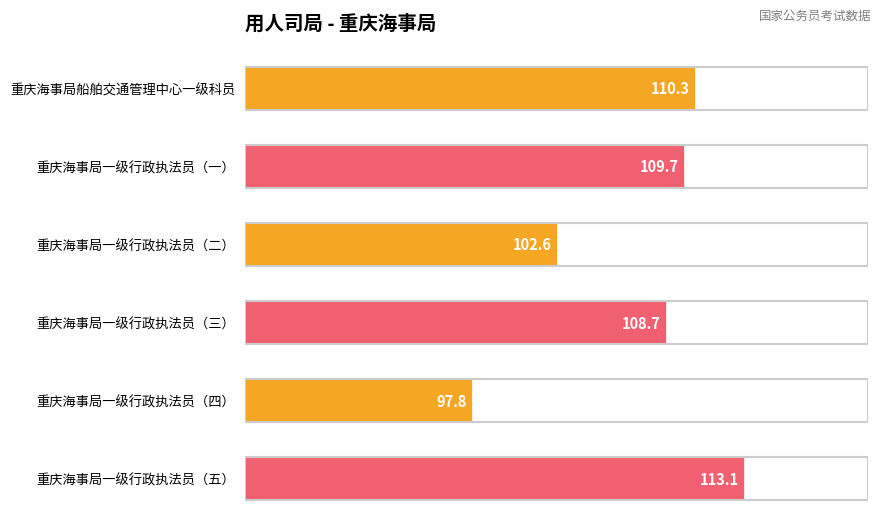

Reading top to bottom, transcribe all the data shown in this chart.

110.3	109.7	102.6	108.7	97.8	113.1